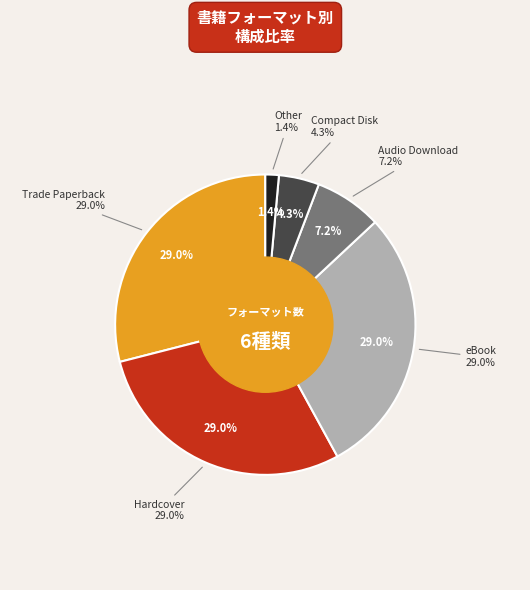

How many slices are in this pie chart?

6